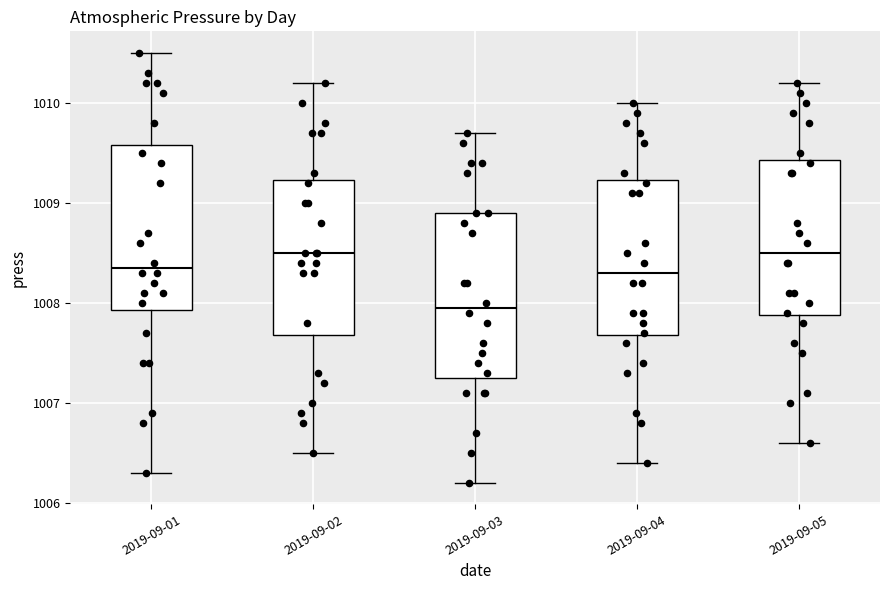

Which box has the lowest median line?

2019-09-03